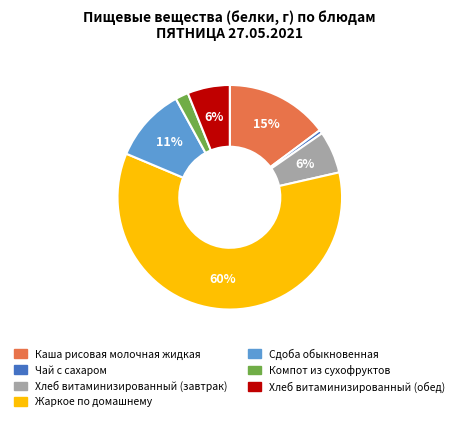

The Хлеб витаминизированный (завтрак) slice represents 1% of the pie. True or false?

False